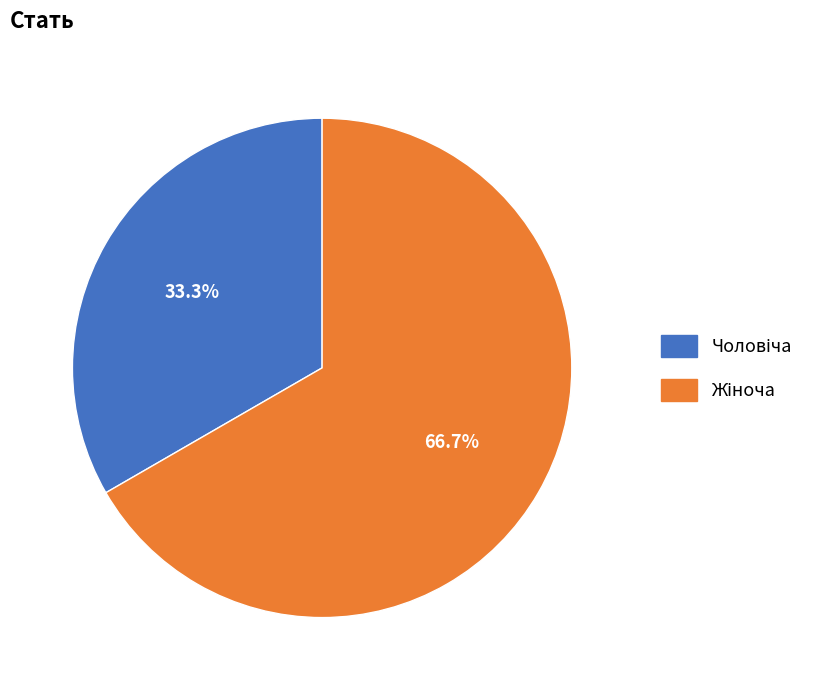

To the nearest percent, what is the difference between the largest and smallest slice percentages?

33%